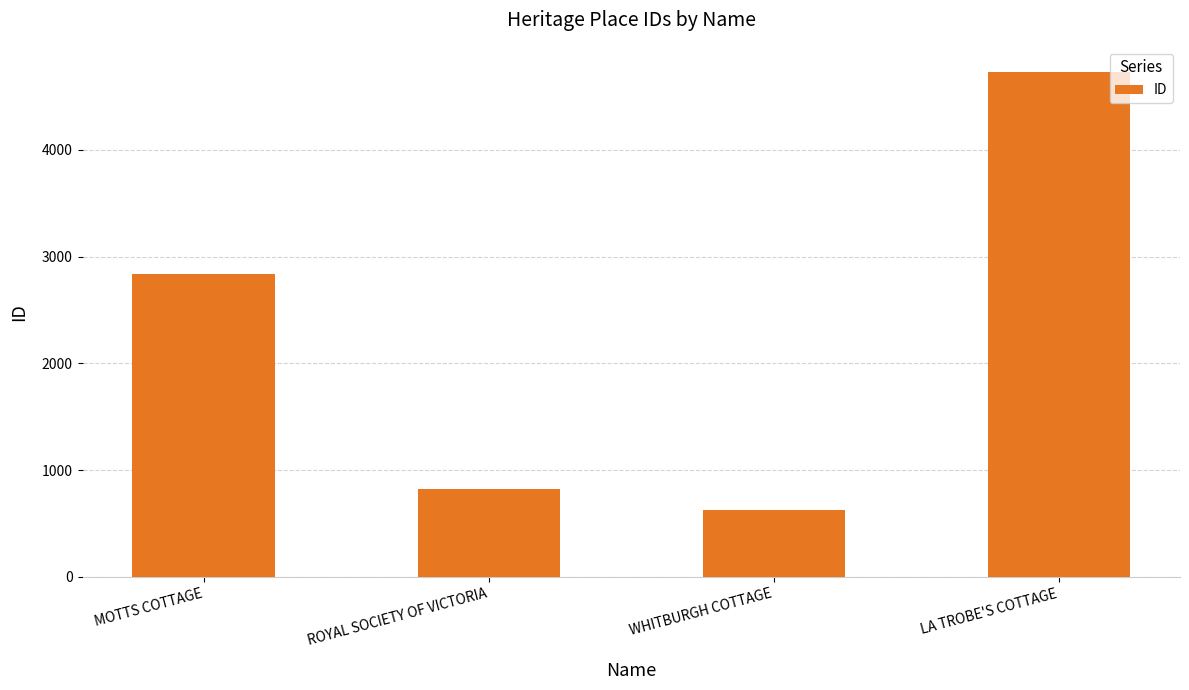

Read the value at WHITBURGH COTTAGE, to the nearest 100.

600